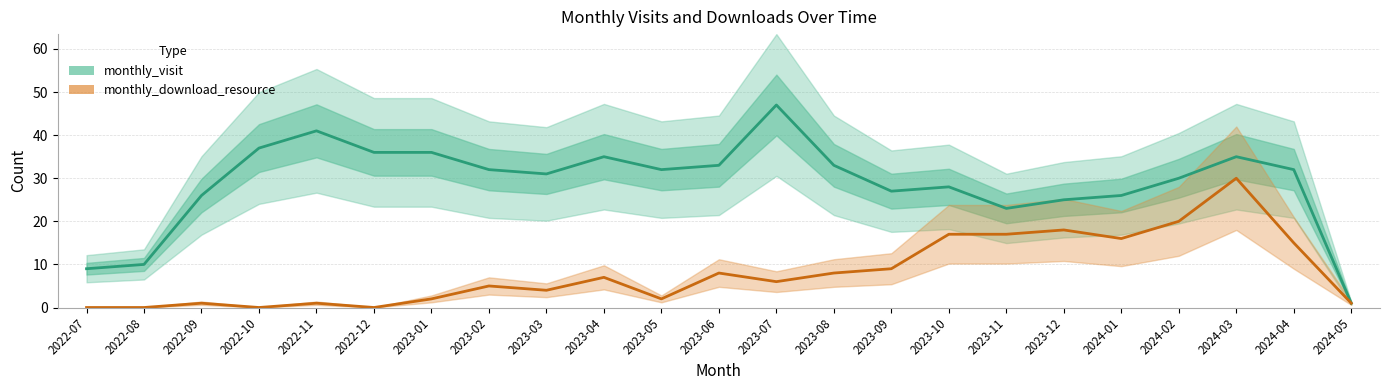

Is the value of monthly_download_resource at 2023-11 greater than the value of monthly_visit at 2022-10?

No